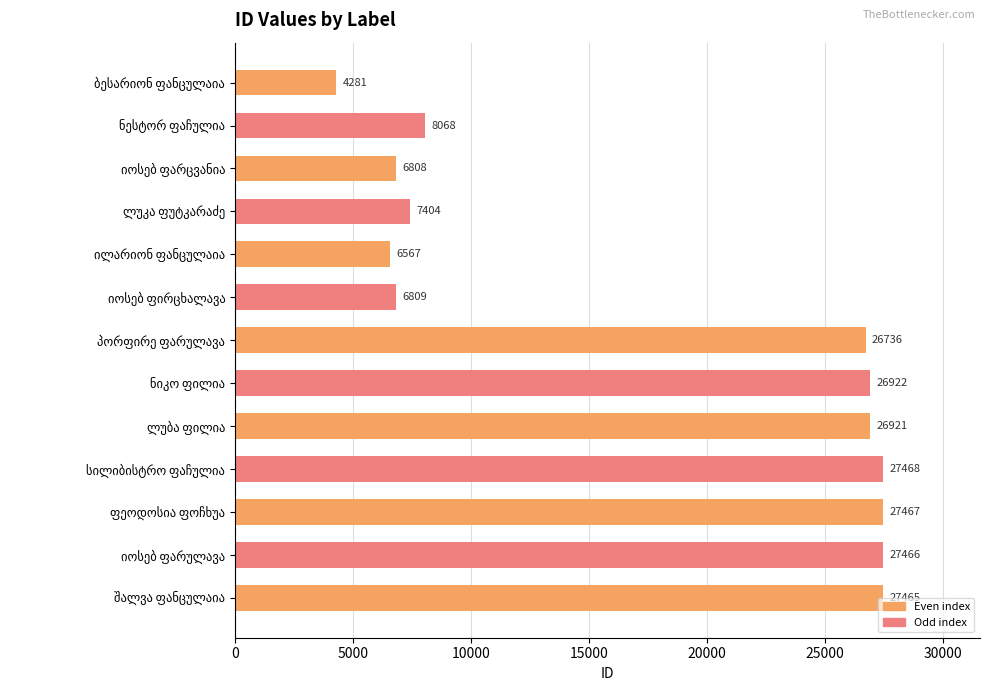

What is the greatest value displayed?

27468